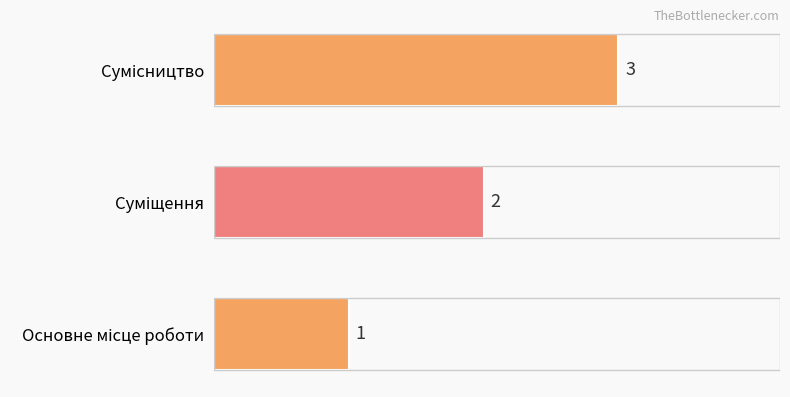

How many values are between 1 and 3?

3